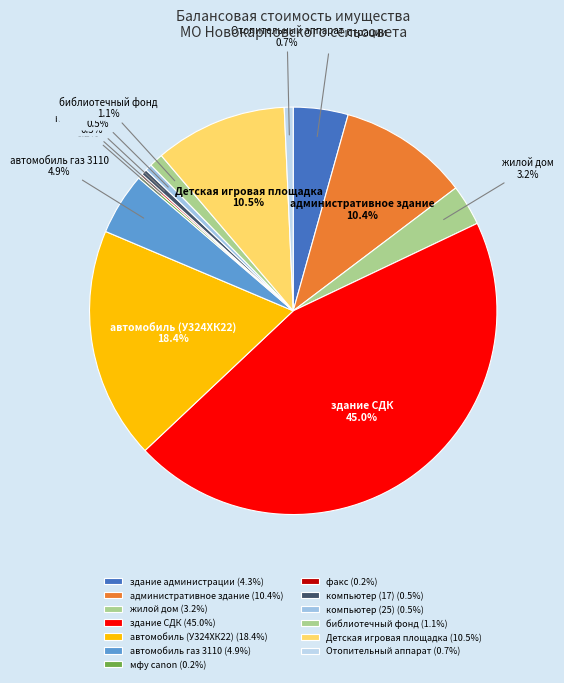

Do здание администрации and компьютер (25) together represent more than half of the pie?

No